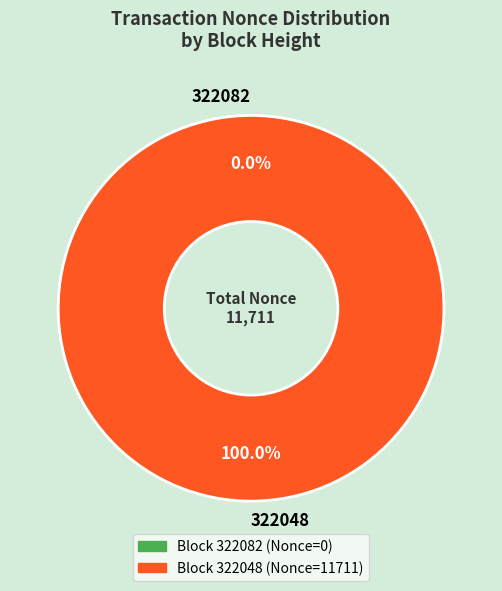

How many slices are in this pie chart?

2